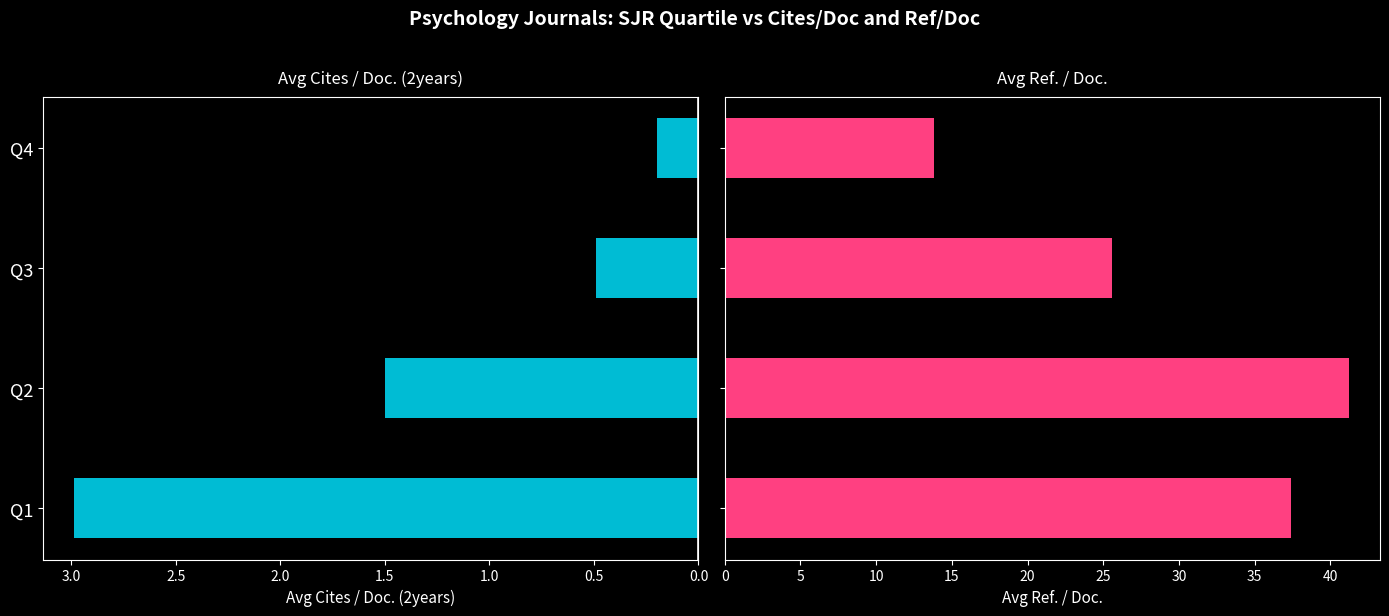

Is the value of Avg Cites / Doc. (2years) at 1.5 greater than the value of Avg Ref. / Doc. at 1.5?

No